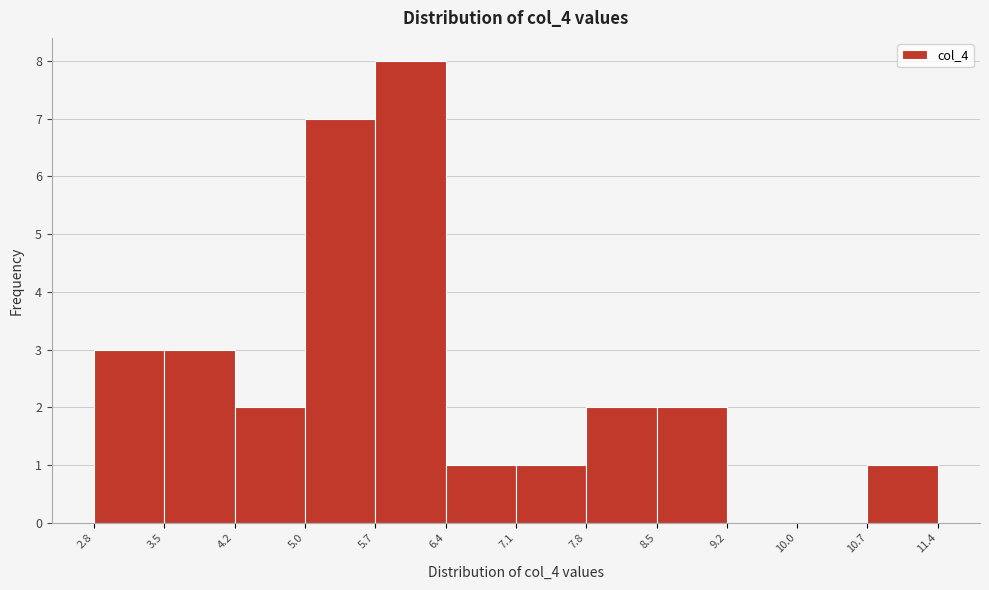

Reading left to right, list every bar in this chart as the range it spans on the x-axis followed by its height. The values are not printed on the chart, so give them approximately, as read against the axis.

2.8 to 3.5: 3
3.5 to 4.2: 3
4.2 to 5.0: 2
5.0 to 5.7: 7
5.7 to 6.4: 8
6.4 to 7.1: 1
7.1 to 7.8: 1
7.8 to 8.5: 2
8.5 to 9.2: 2
9.2 to 10.0: 0
10.0 to 10.7: 0
10.7 to 11.4: 1